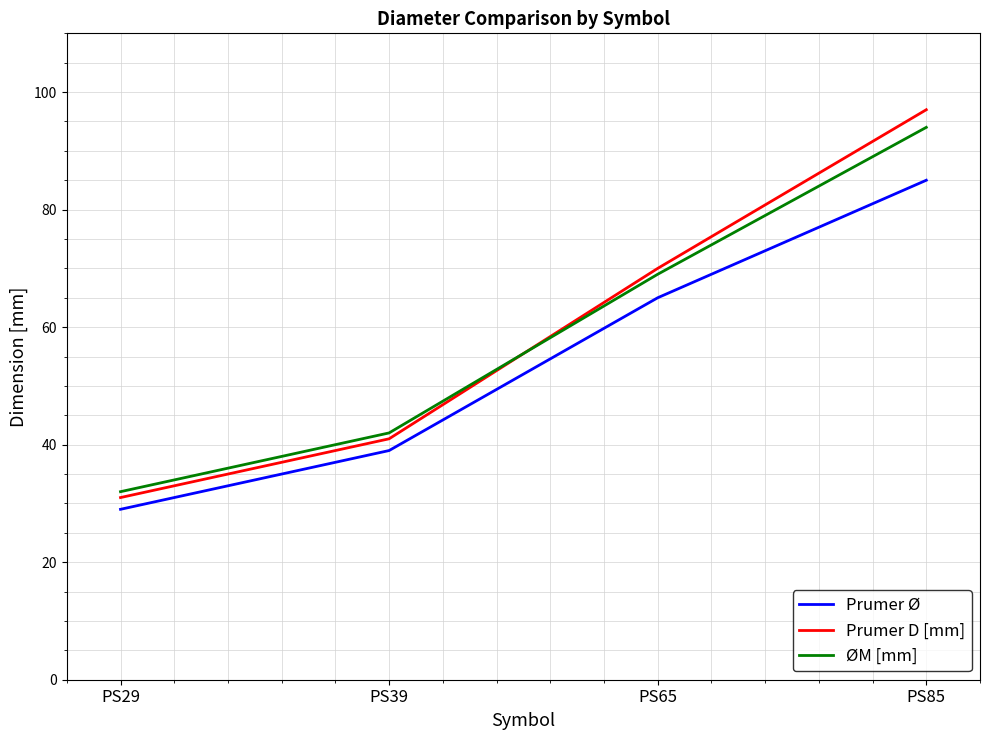

Reading right to left, transcribe all the data shown in this chart.

Prumer Ø: PS85=85	PS65=65	PS39=39	PS29=29
Prumer D [mm]: PS85=97	PS65=70	PS39=41	PS29=31
ØM [mm]: PS85=94	PS65=69	PS39=42	PS29=32